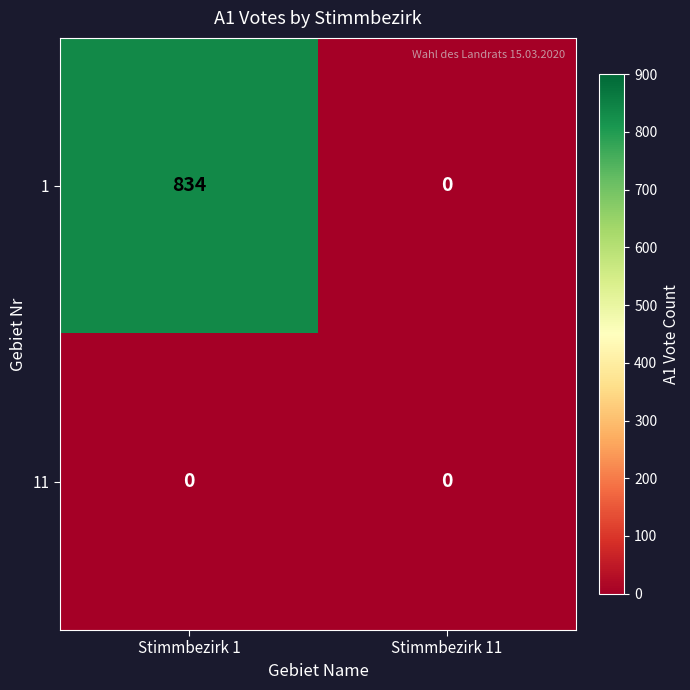

Is it true that 11 equals 0 at Stimmbezirk 1?

True